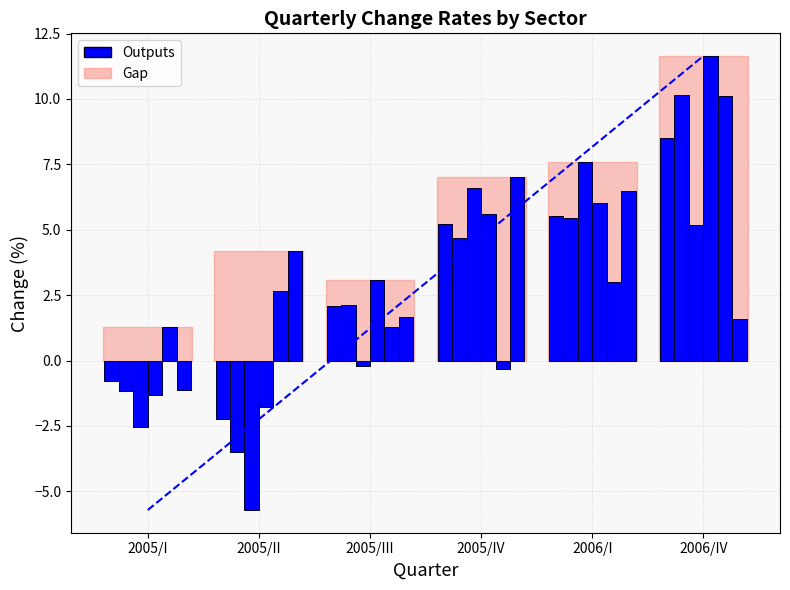

How many bars are there in total?

36